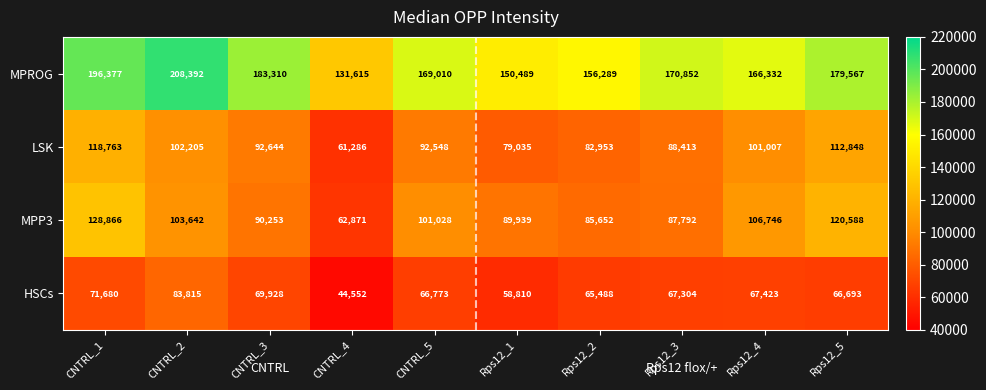

What is the smallest value displayed?

44552